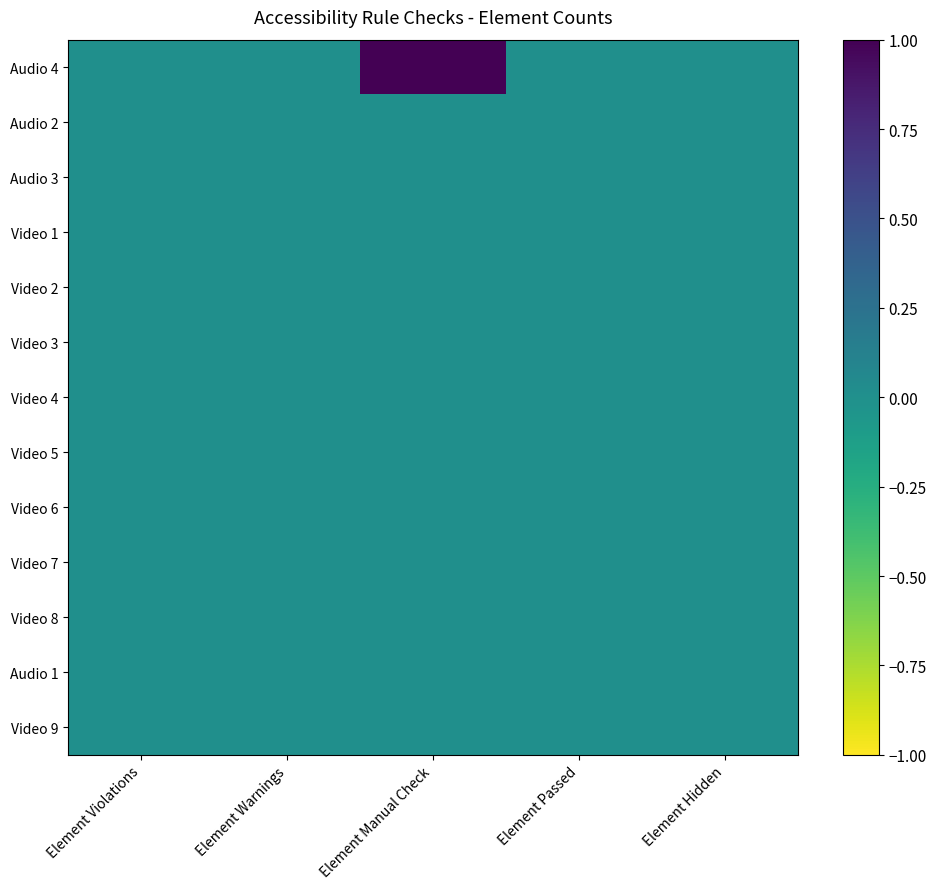

Which label corresponds to the largest value in the chart?

Element Manual Check